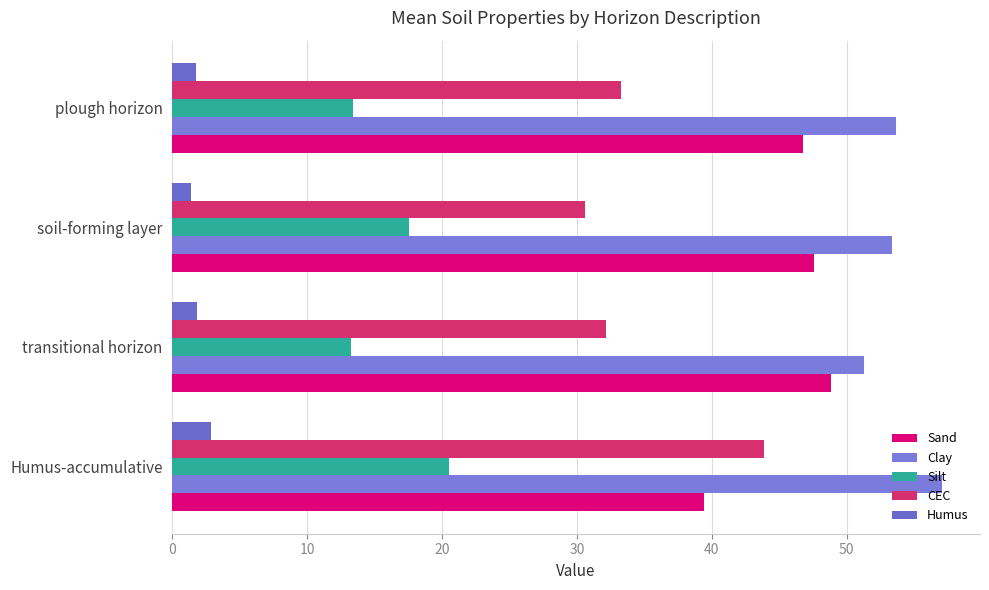

How many values in the Silt series exceed 17?

2